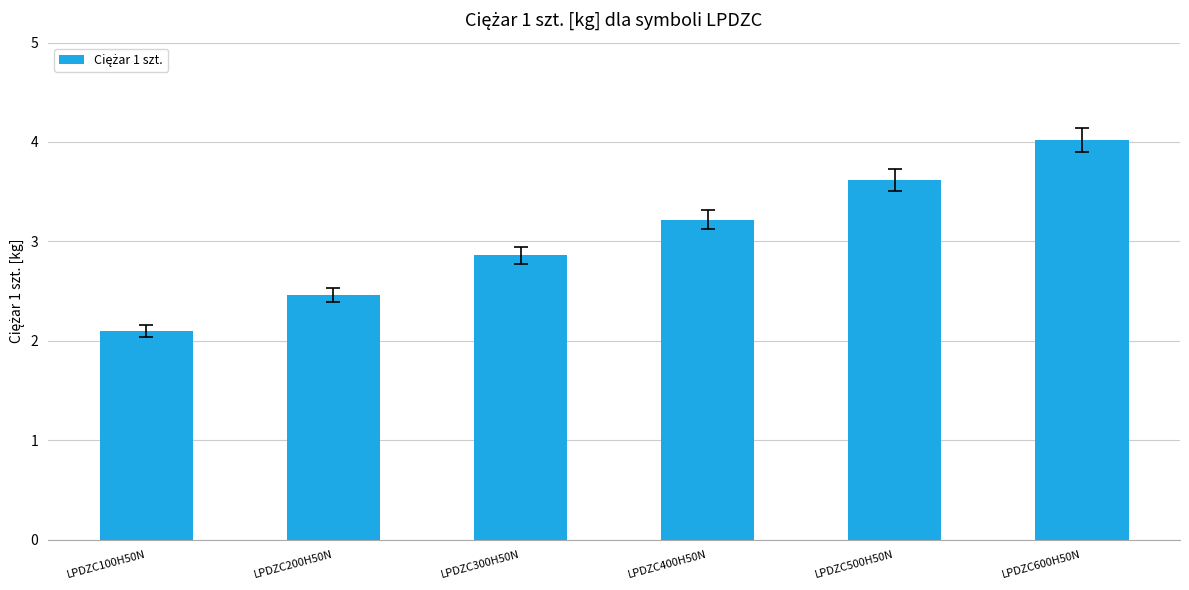

What is the ratio of the value at LPDZC500H50N to the value at LPDZC300H50N?

1.3